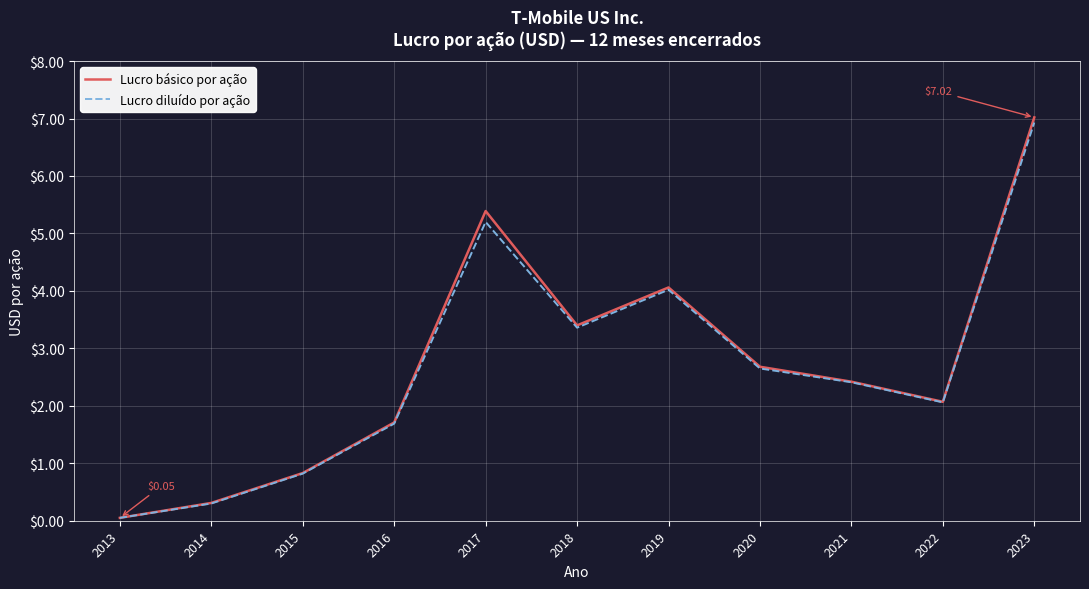

In Lucro básico por ação, how many points are higher than both neighbors (excluding endpoints)?

2